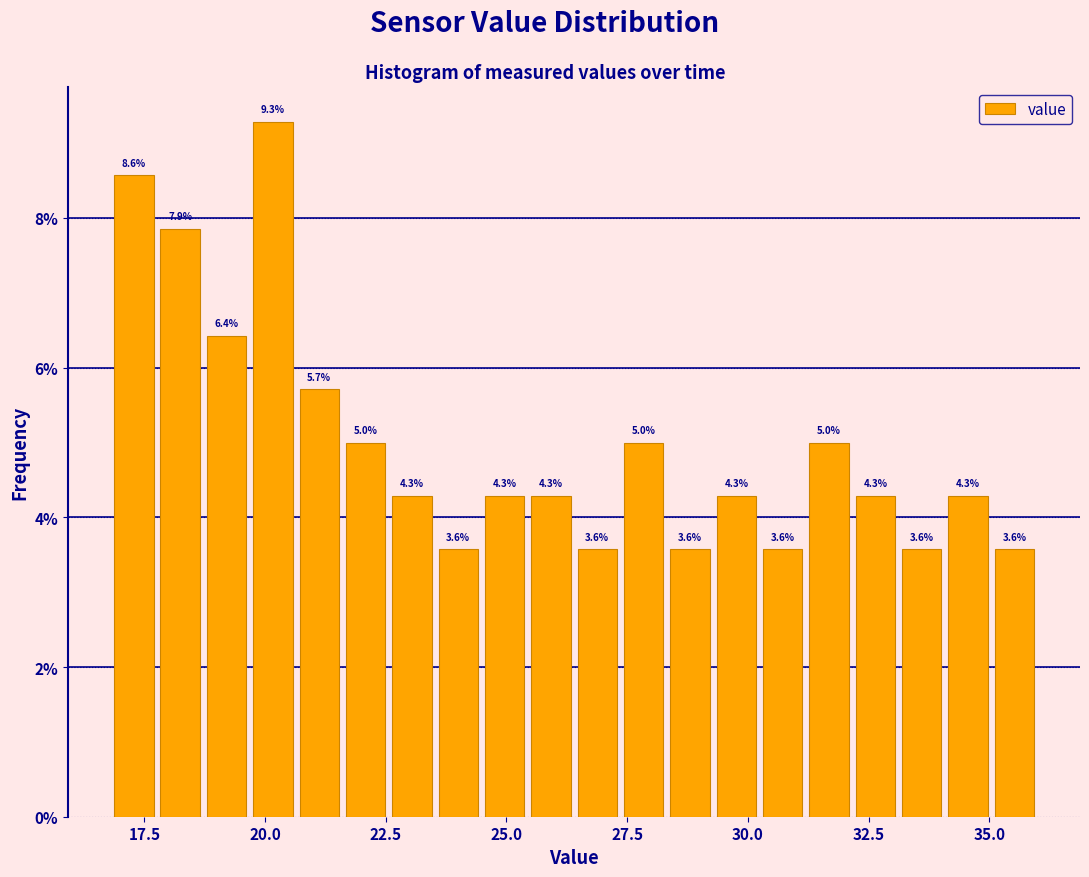

Around what value on the x-axis is the tallest bar? Give the approximate position of its centre, as read against the axis.

20.0